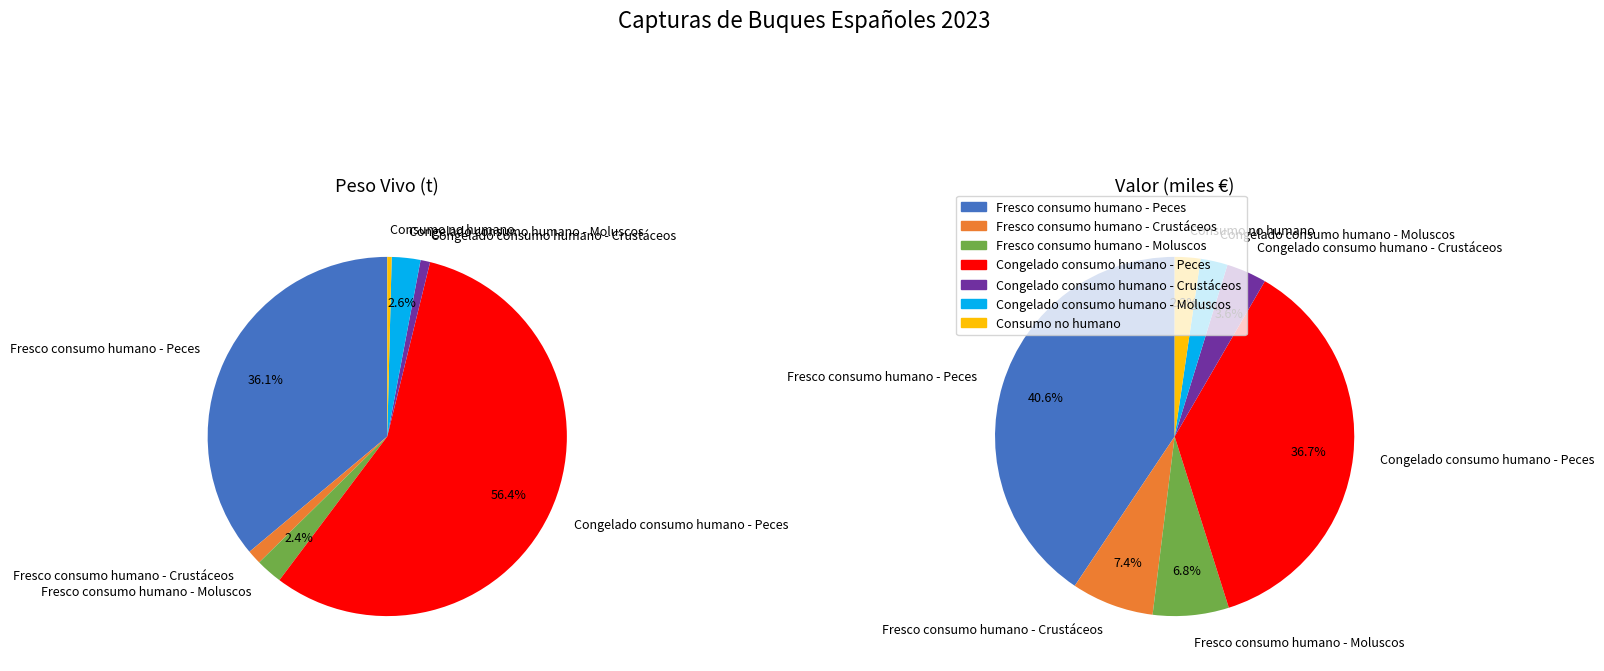

To the nearest percent, what is the difference between the largest and smallest slice percentages?

56%